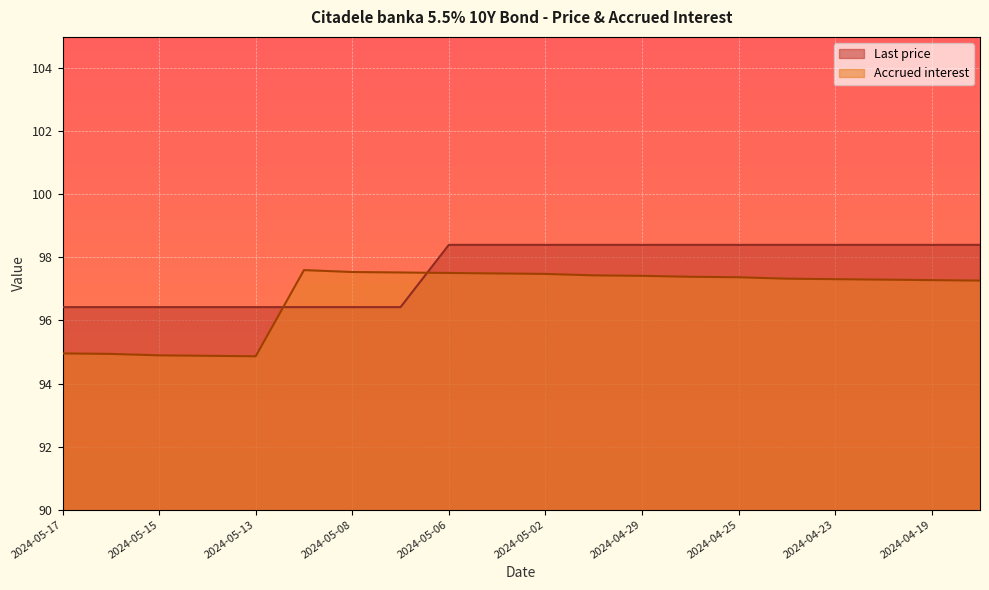

The Last price series shows 63.5 at 2024-05-15. True or false?

False